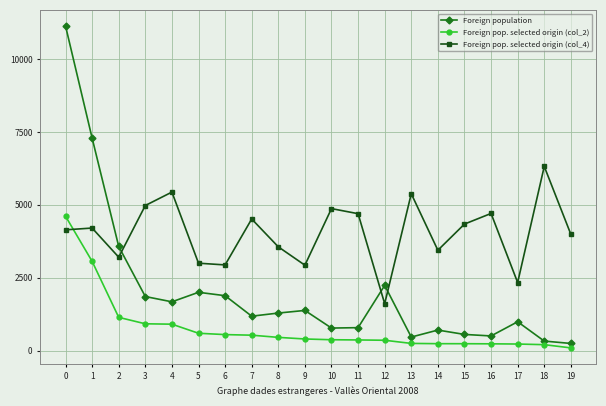

How many distinct data groups are displayed?

3